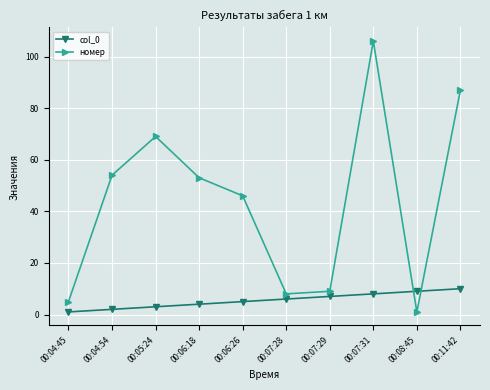

What is the difference between the col_0 values at 00:06:18 and 00:07:31?

4